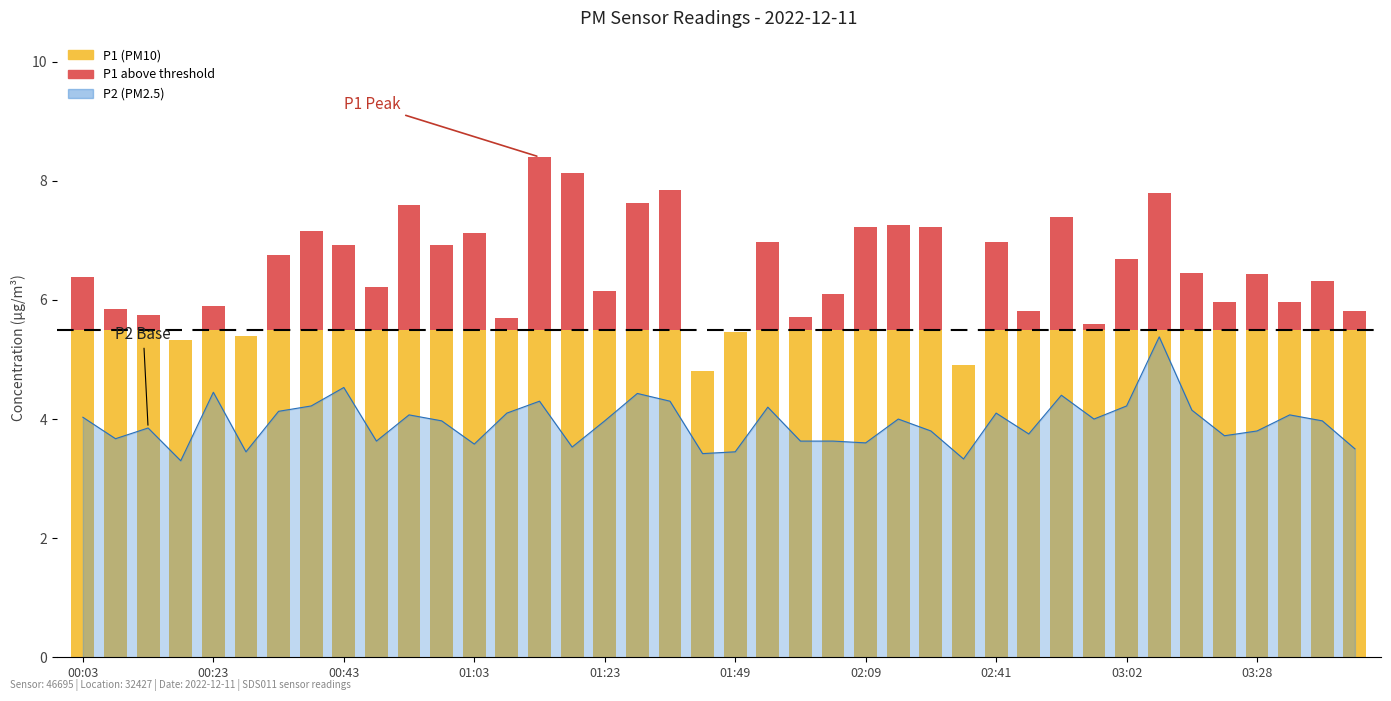

The chart shows a value of 1.3 at 01:54. True or false?

False